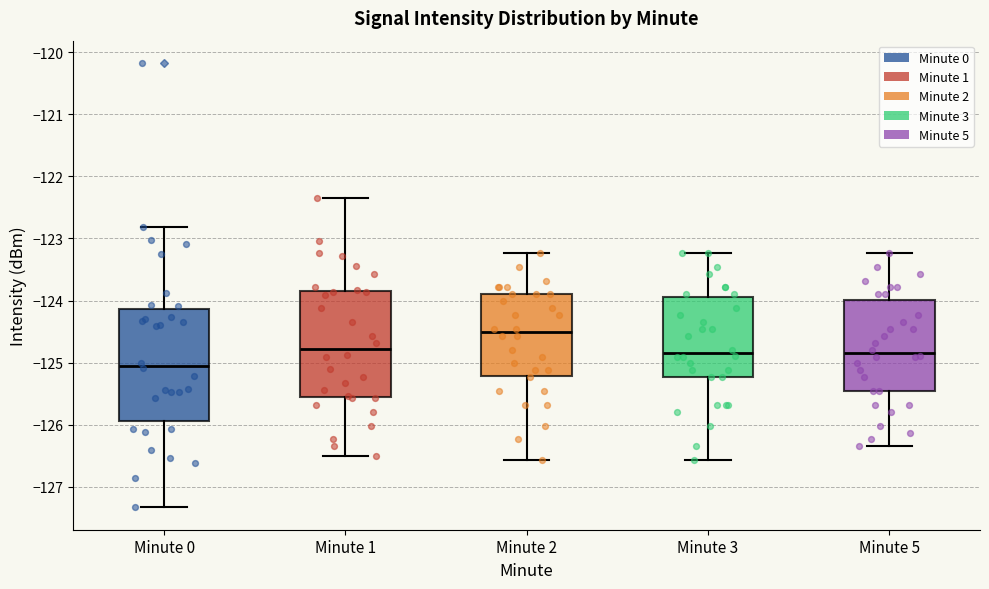

Reading left to right, read every box against the y-axis: the position of its median line, the range the box covers, and the ends of its whiskers. The values are not printed on the chart, so give them approximately, as read against the axis.

Minute 0: median -125.0, box -125.9 to -124.1, whiskers -127.3 to -122.8
Minute 1: median -124.8, box -125.6 to -123.8, whiskers -126.5 to -122.3
Minute 2: median -124.5, box -125.2 to -123.9, whiskers -126.6 to -123.2
Minute 3: median -124.8, box -125.2 to -123.9, whiskers -126.6 to -123.2
Minute 5: median -124.8, box -125.5 to -124.0, whiskers -126.3 to -123.2